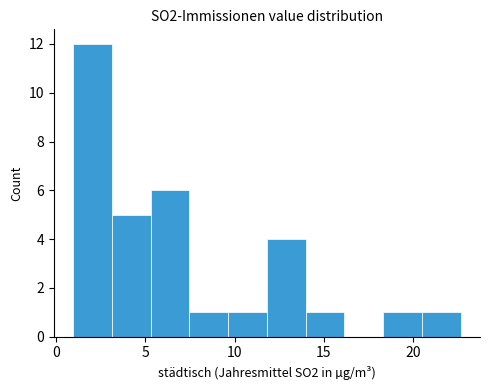

Reading left to right, transcribe this chart: for each bar, give the range it covers on the x-axis and its height. Neither the bar edges nor the heights are printed on the chart, so give them approximately, as read against the axes.

1.0 to 3.0: 12
3.0 to 5.5: 5
5.5 to 7.5: 6
7.5 to 9.5: 1
9.5 to 12.0: 1
12.0 to 14.0: 4
14.0 to 16.0: 1
16.0 to 18.5: 0
18.5 to 20.5: 1
20.5 to 22.5: 1